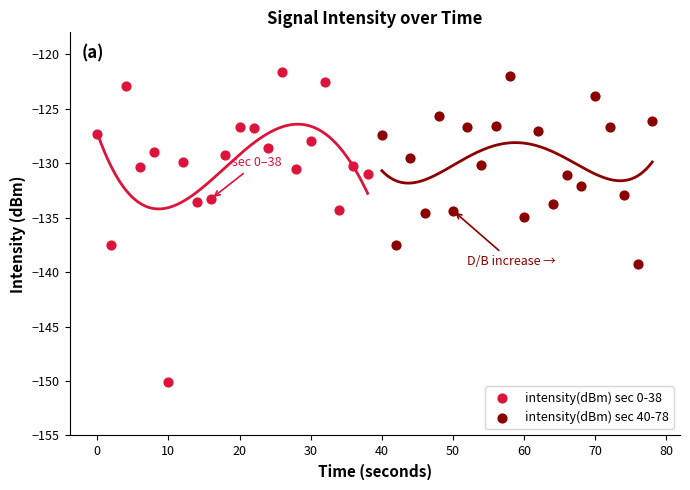

Which series reaches the minimum Y coordinate?

intensity(dBm) sec 0-38